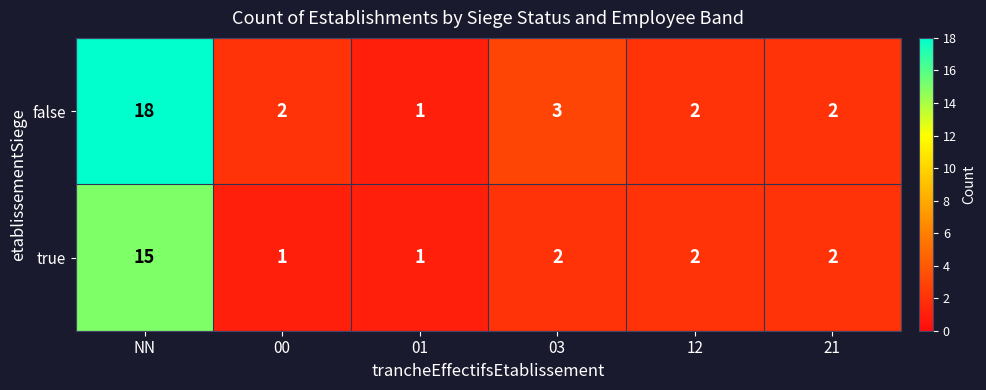

What is the sum of the true values at NN and 00?

16